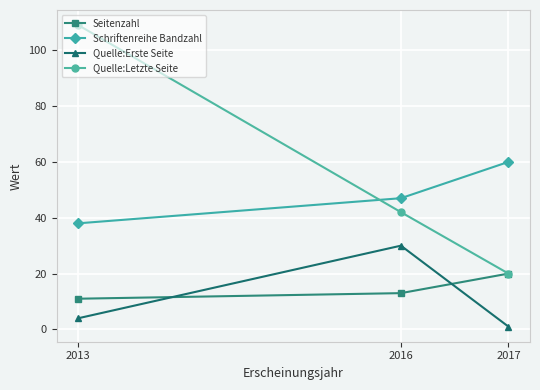

Count the number of categories in the chart.

3